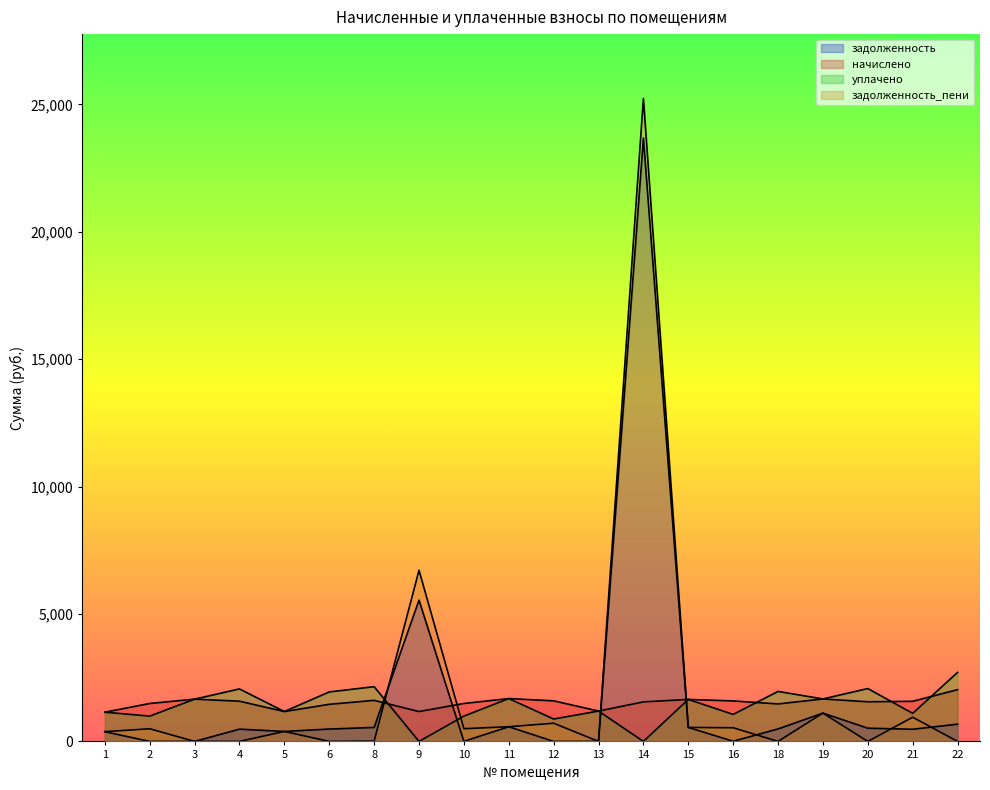

The value of задолженность at 4 is 481.2. True or false?

True